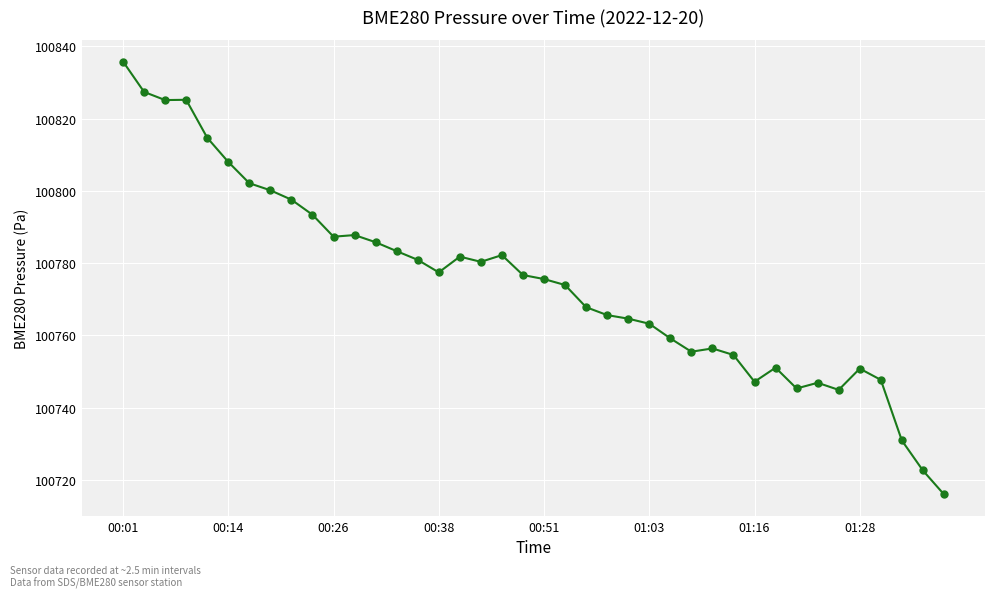

What is the difference between the maximum and minimum values?

119.9